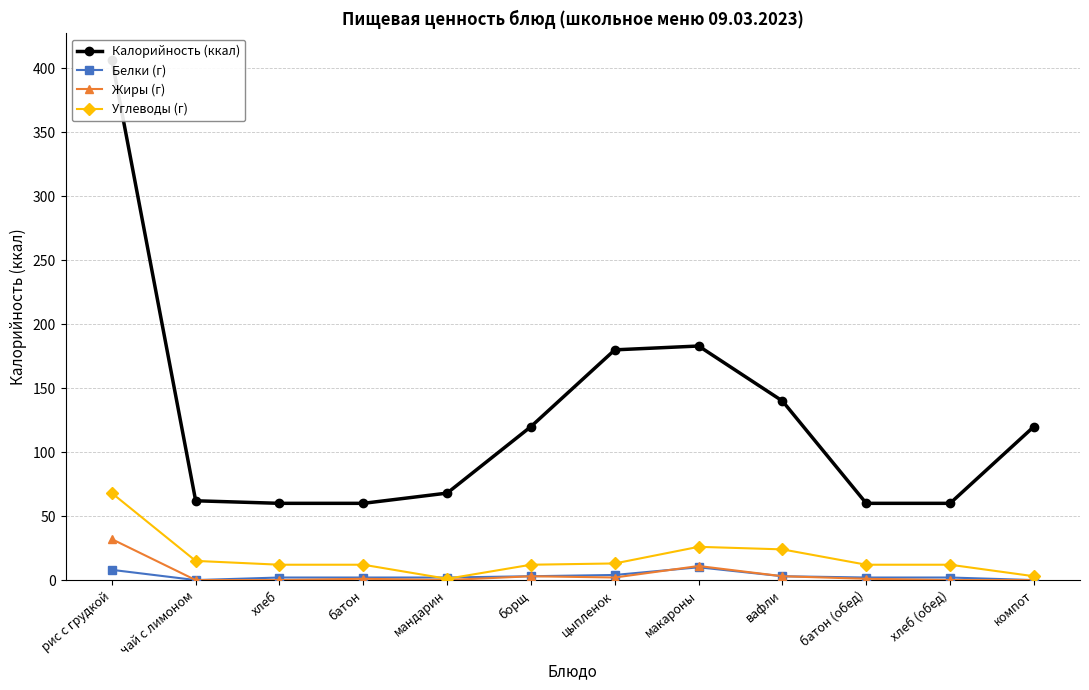

True or false: Жиры (г) and Калорийность (ккал) cross at least once.

False